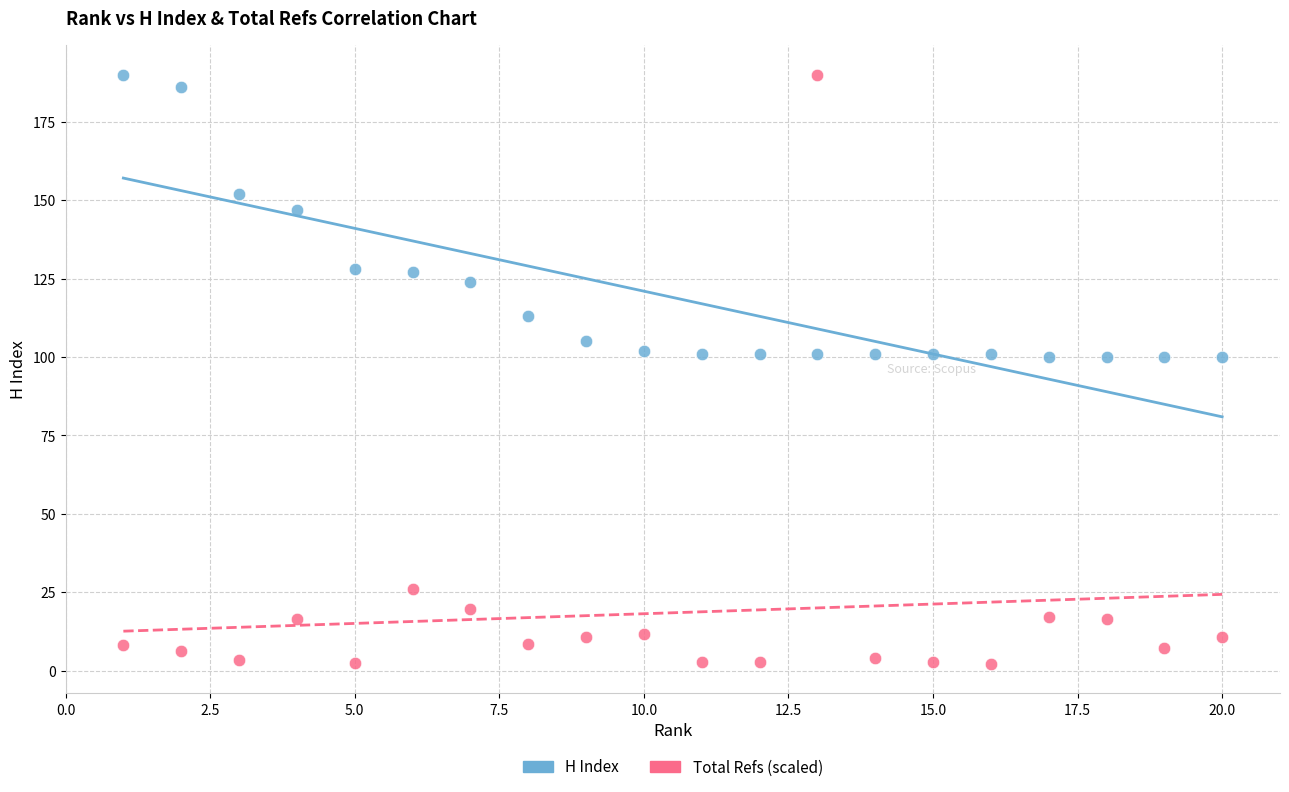

Which series reaches the minimum Y coordinate?

Total Refs (scaled)